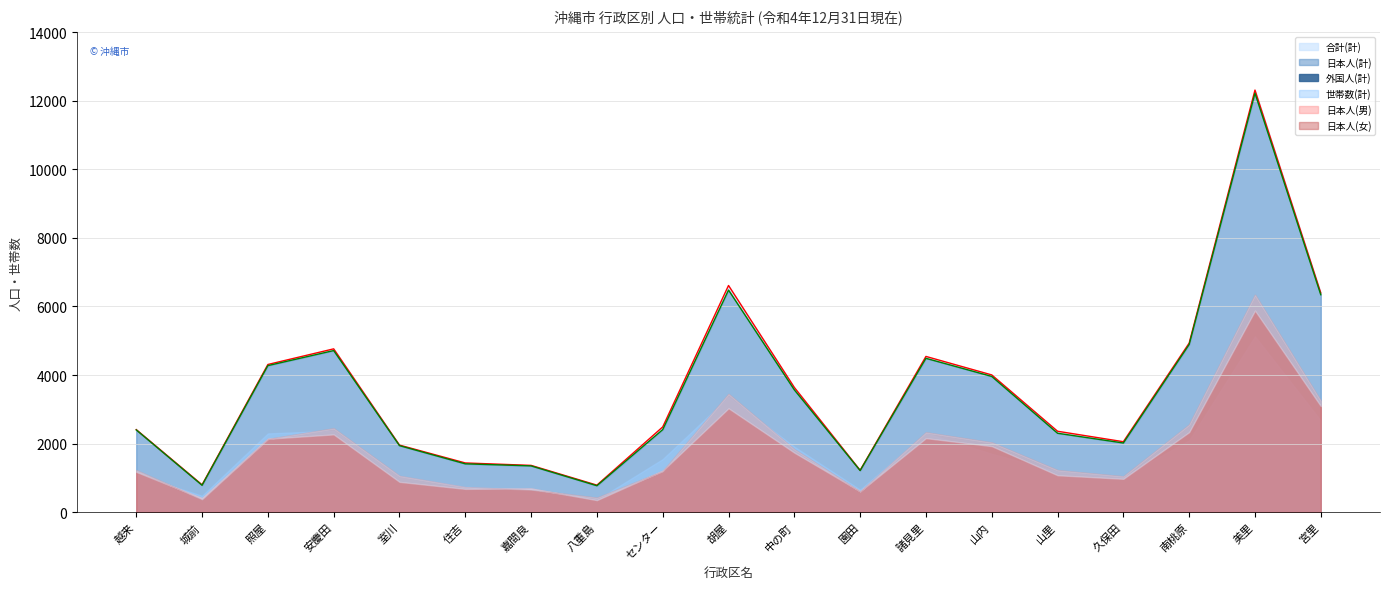

How many data points in 日本人(計) (line) are less than 2408?

9